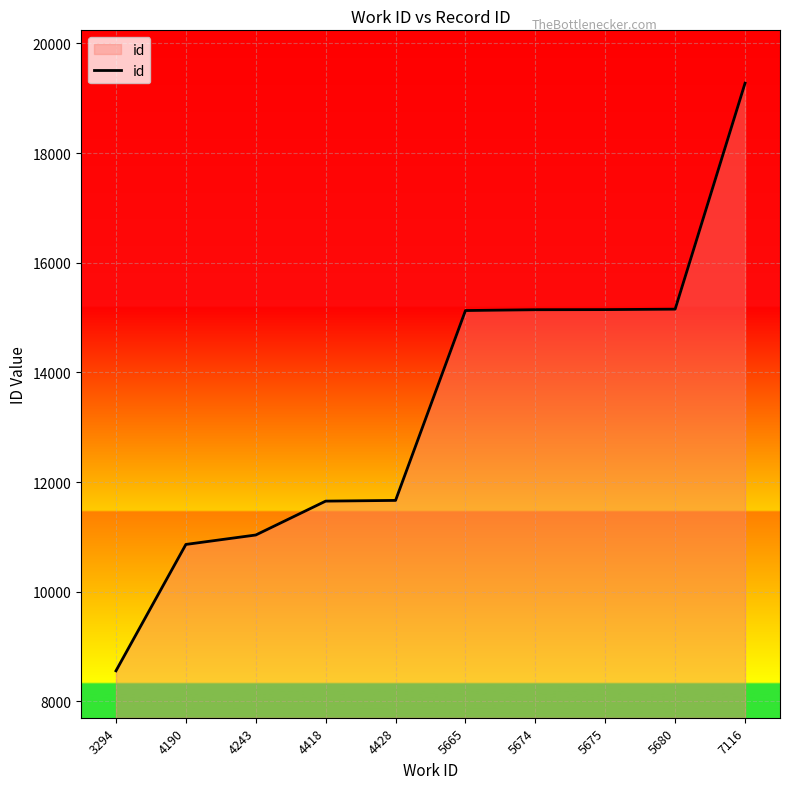

How many series are shown in this chart?

1